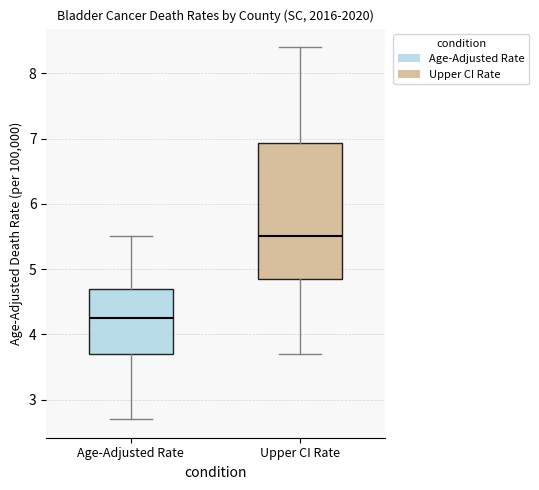

Reading left to right, read every box against the y-axis: the position of its median line, the range the box covers, and the ends of its whiskers. The values are not printed on the chart, so give them approximately, as read against the axis.

Age-Adjusted Rate: median 4.3, box 3.7 to 4.7, whiskers 2.7 to 5.5
Upper CI Rate: median 5.5, box 4.9 to 6.9, whiskers 3.7 to 8.4